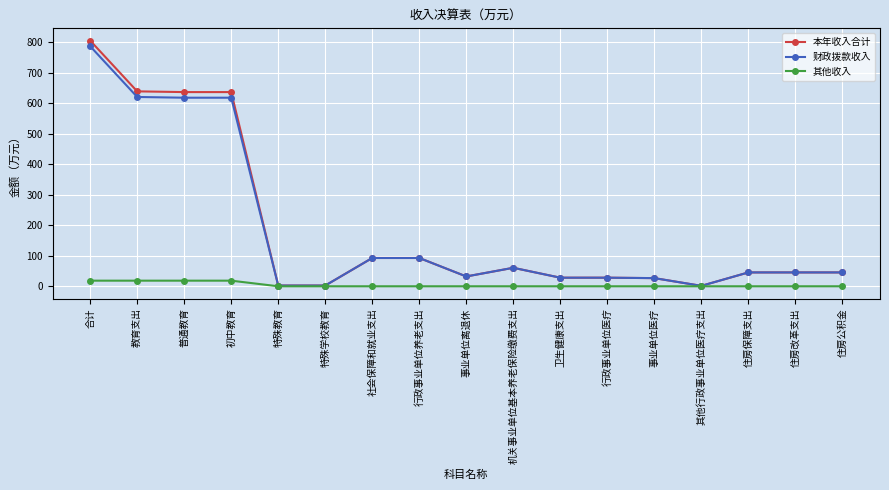

What is the spread (max minus min) of values at 行政事业单位养老支出?

92.7